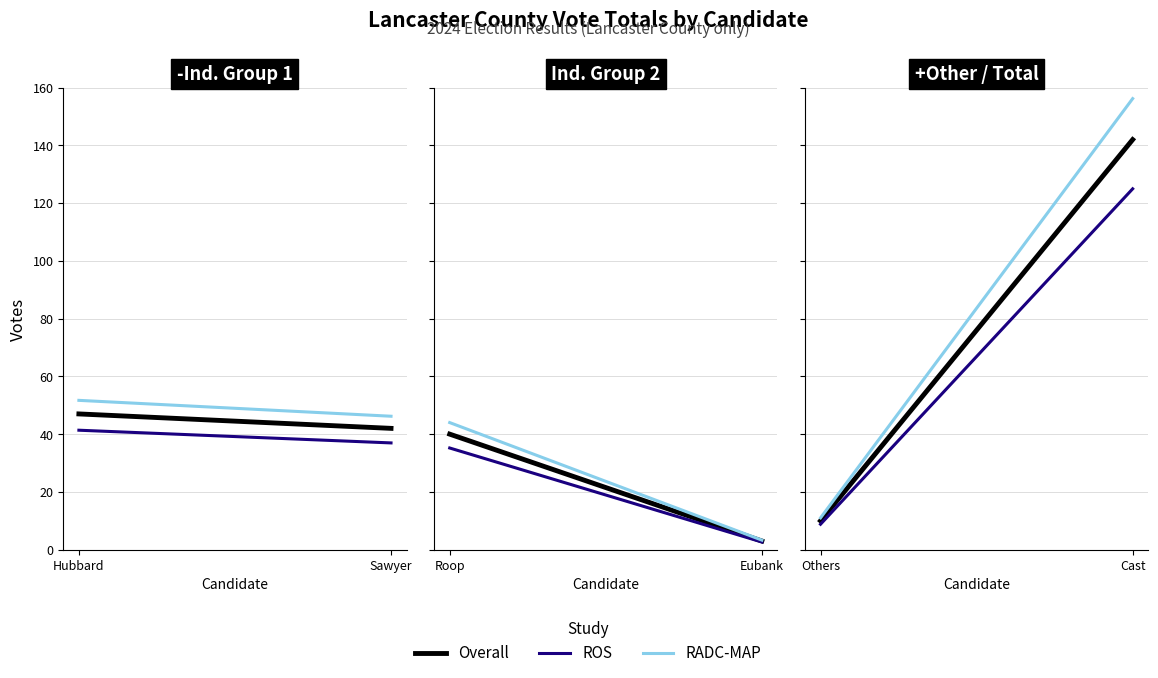

What are all the series names shown in the legend?

Overall, ROS, RADC-MAP